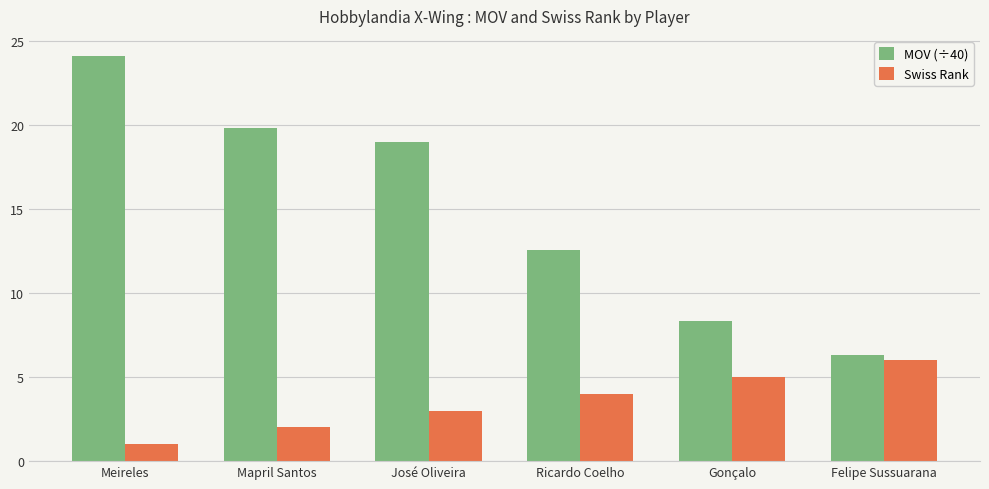

The value of Swiss Rank at Meireles is 1.0. True or false?

True